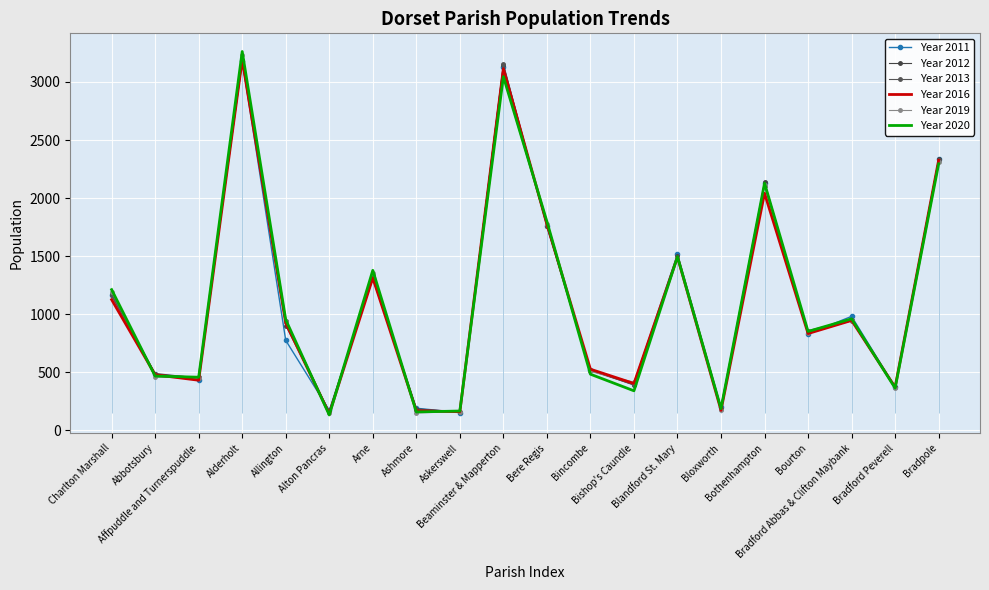

In Year 2020, how many points are higher than both neighbors (excluding endpoints)?

6